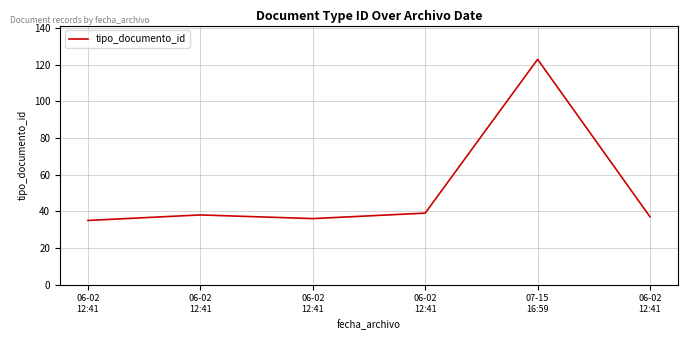

Rank the categories by value from highest to lowest.

07-15
16:59, 06-02
12:41, 06-02
12:41, 06-02
12:41, 06-02
12:41, 06-02
12:41